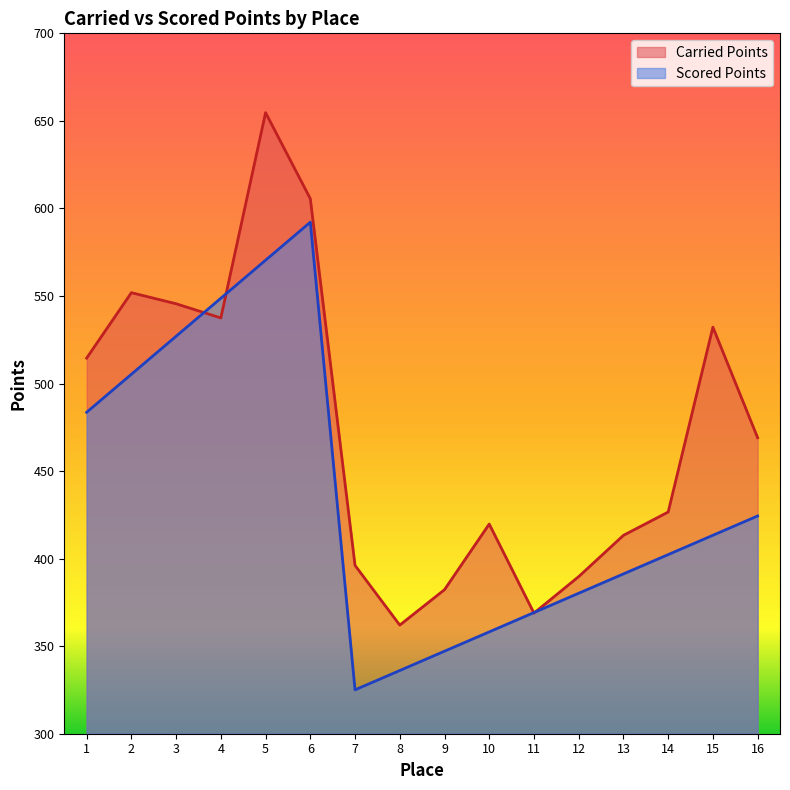

Is it true that Carried Points equals 389.7 at 12?

True